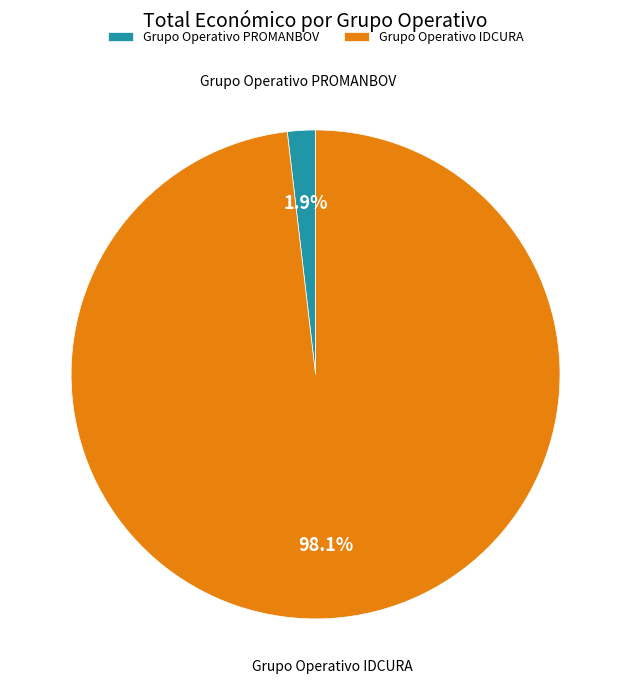

Which category accounts for the majority?

Grupo Operativo IDCURA